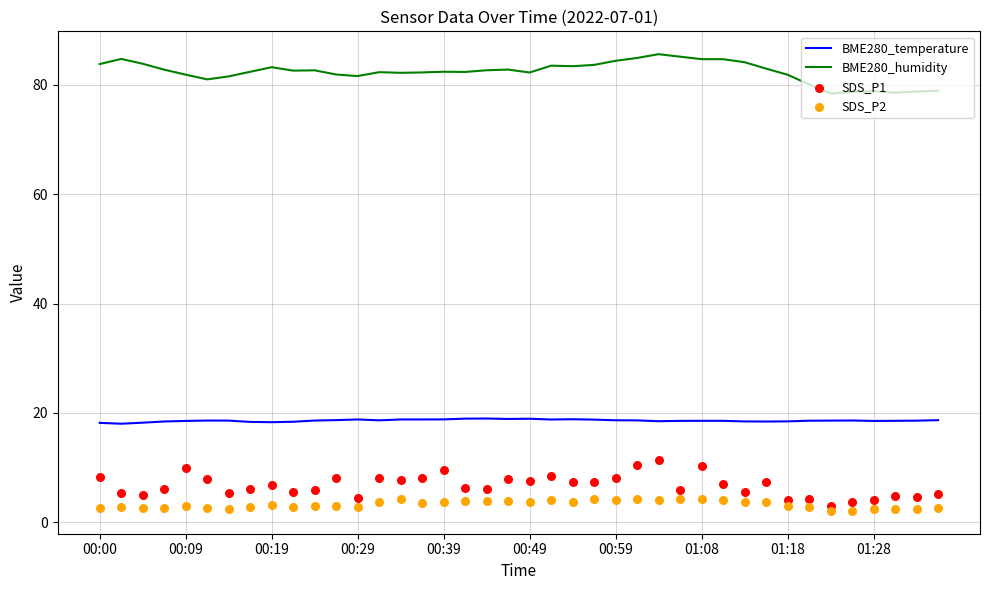

What are all the series names shown in the legend?

BME280_temperature, BME280_humidity, SDS_P1, SDS_P2